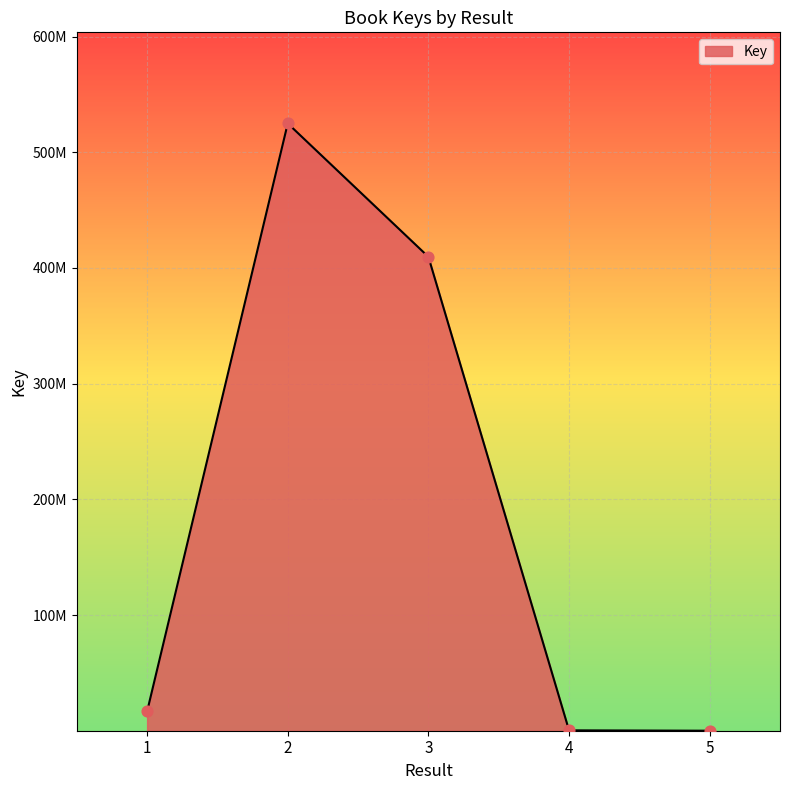

What is the change in value from 1 to 5?

-16615483